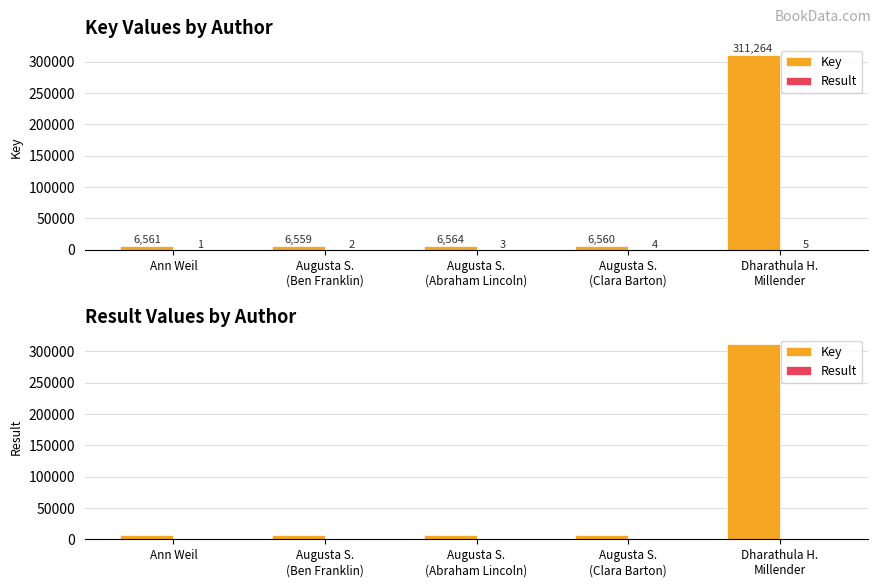

At how many categories does at least one series exceed 83143?

1